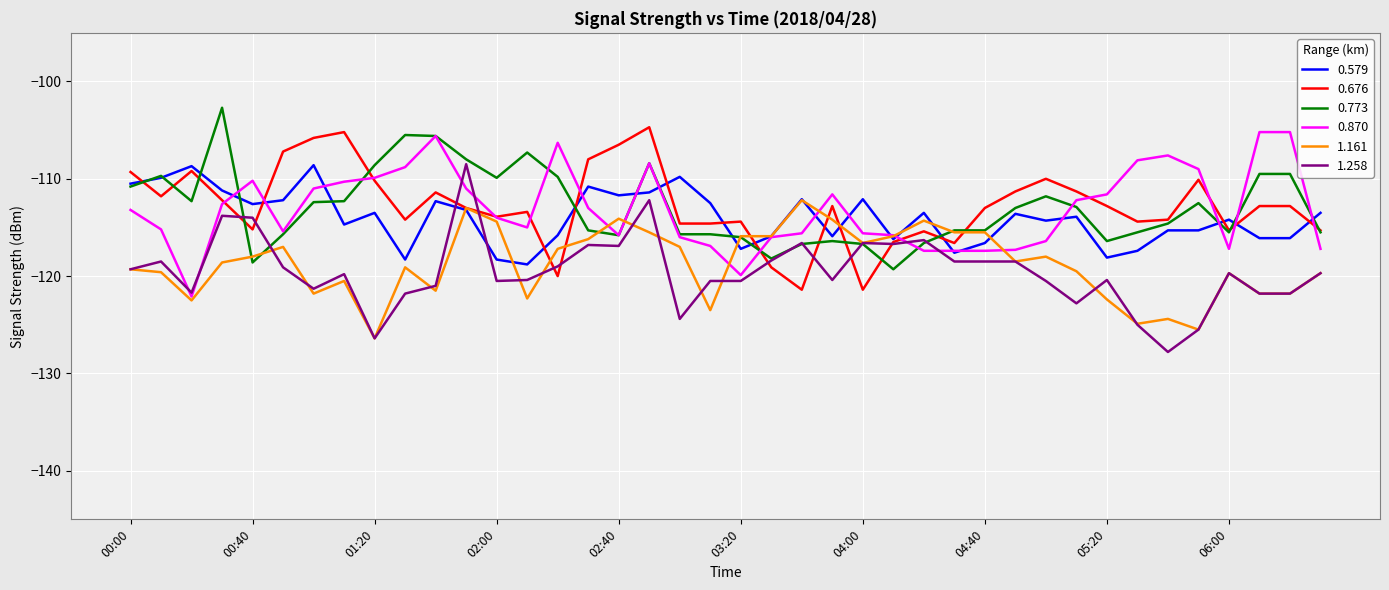

True or false: 1.258 and 0.579 cross at least once.

True